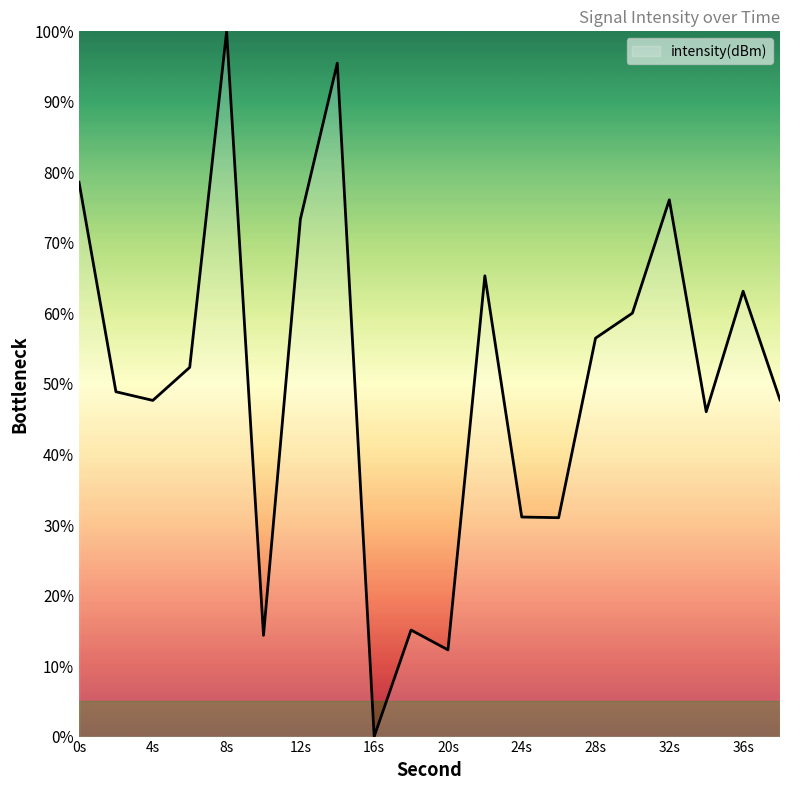

What is the difference between the maximum and minimum values?

100.0